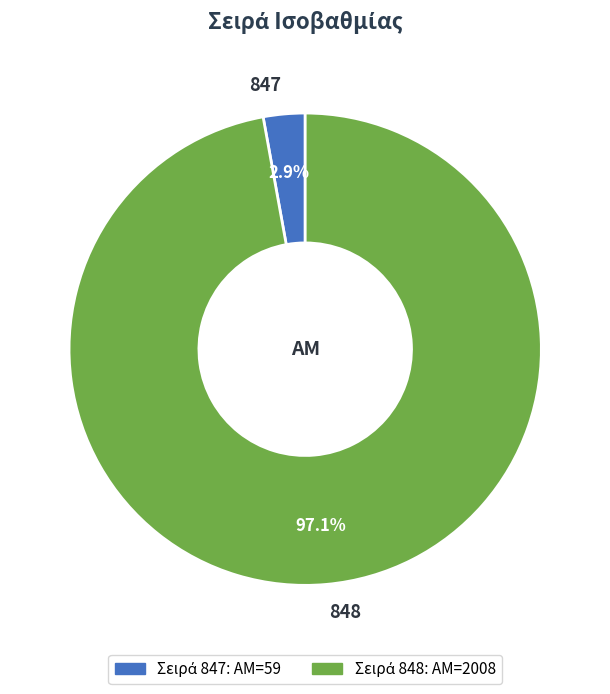

What portion of the pie excludes 847?

97.1%